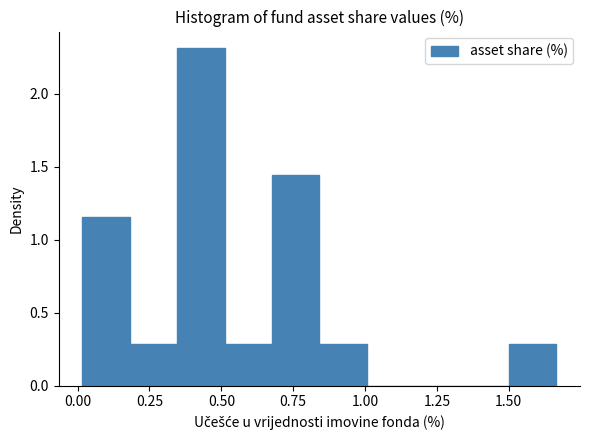

Around what value on the x-axis is the tallest bar? Give the approximate position of its centre, as read against the axis.

0.45